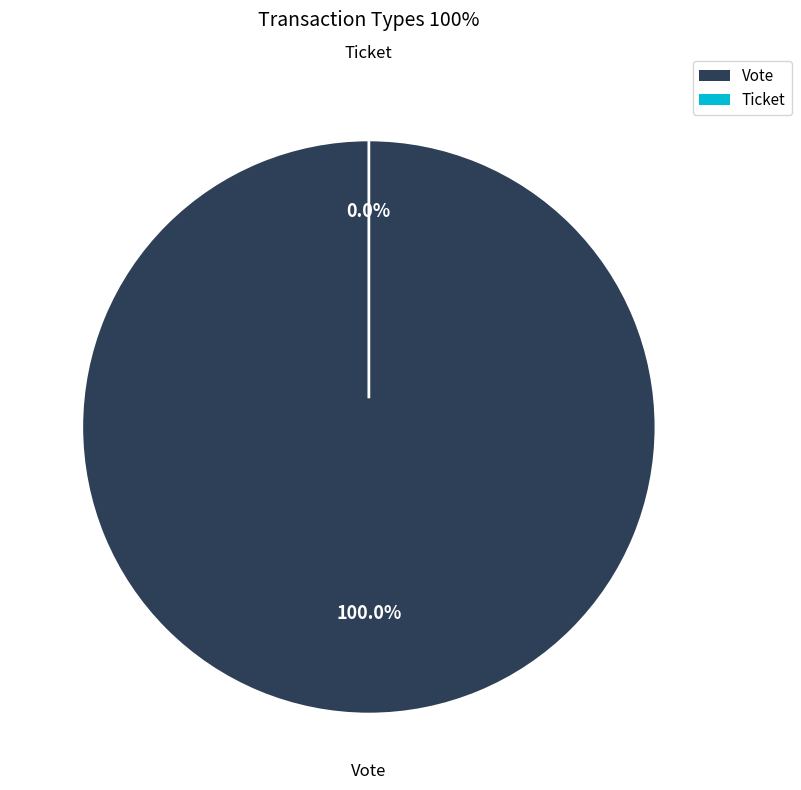

To the nearest percent, what is the difference between the Vote and Ticket slice percentages?

100%